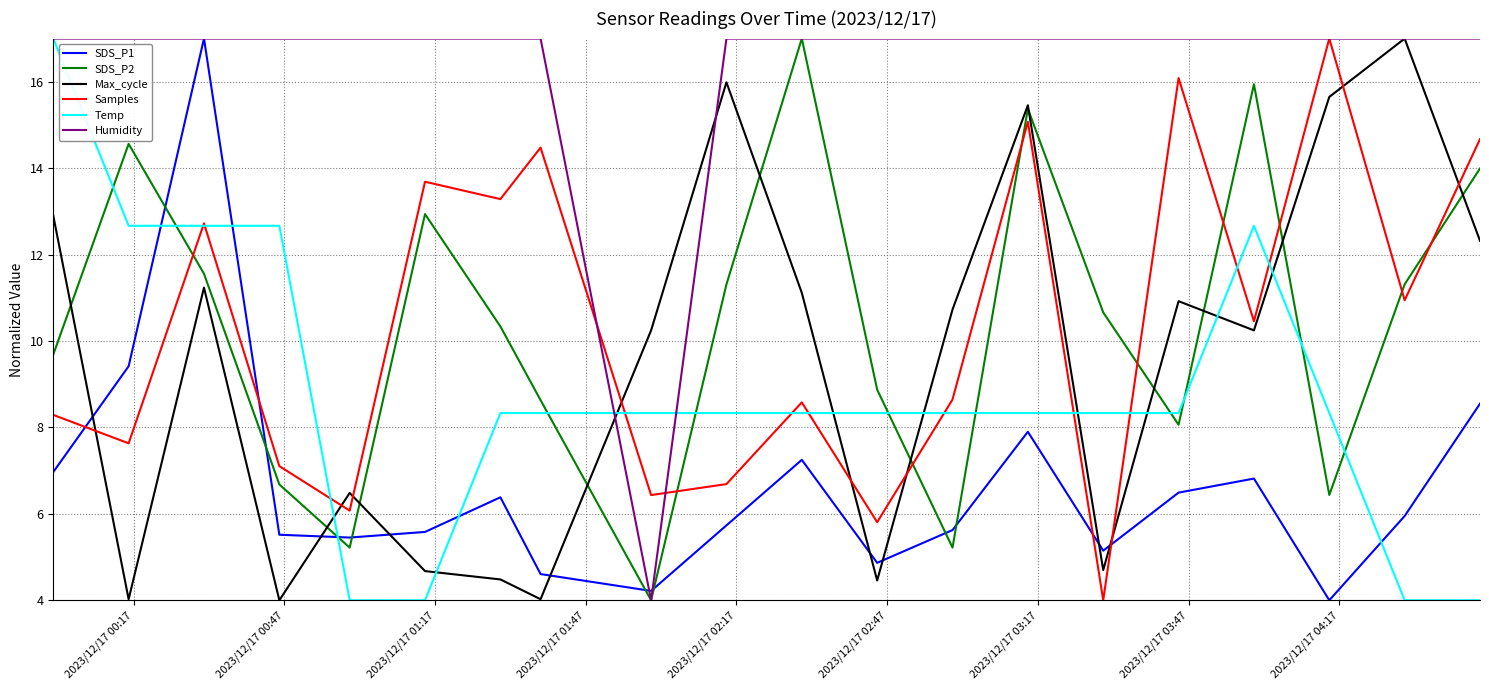

True or false: SDS_P2 and Temp cross at least once.

True